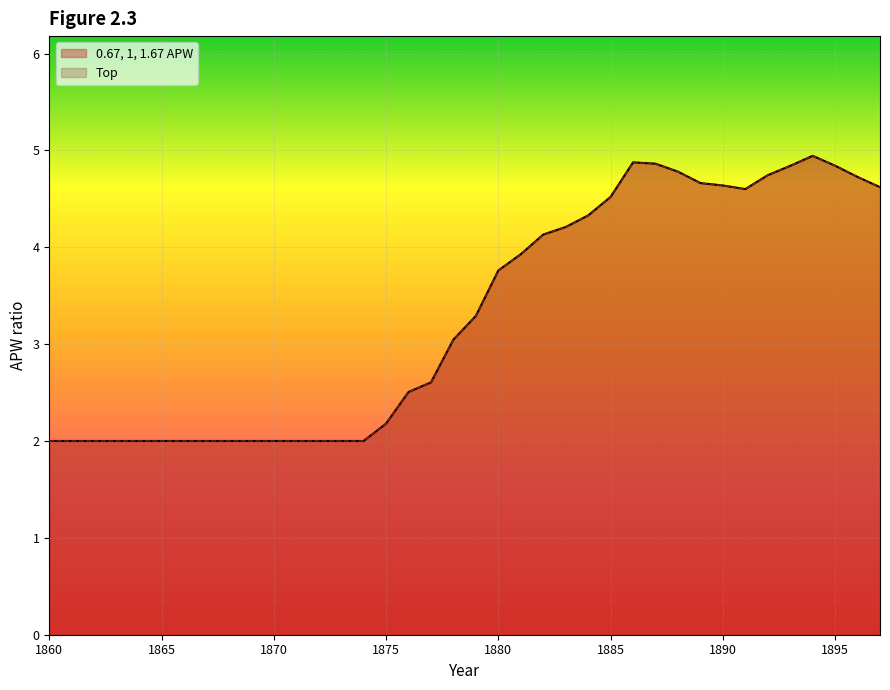

Which series has the largest range (max minus min)?

0.67, 1, 1.67 APW